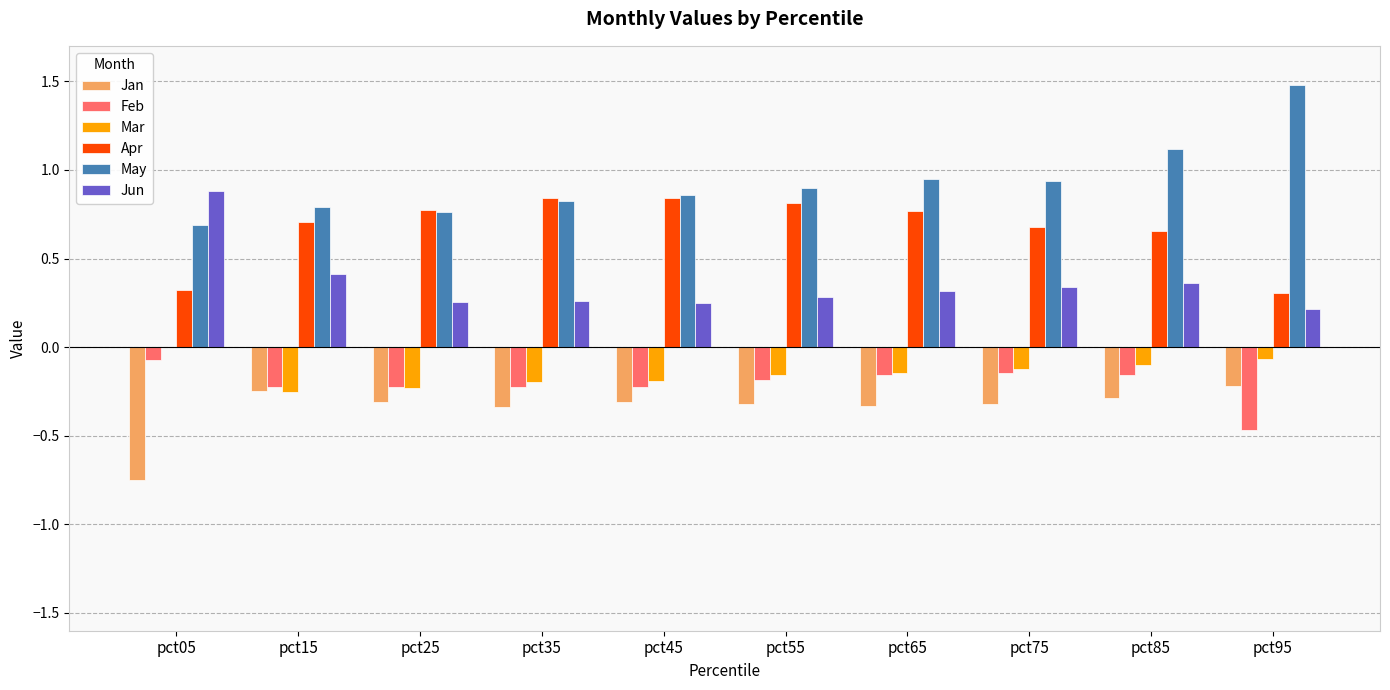

Which series has the largest range (max minus min)?

May